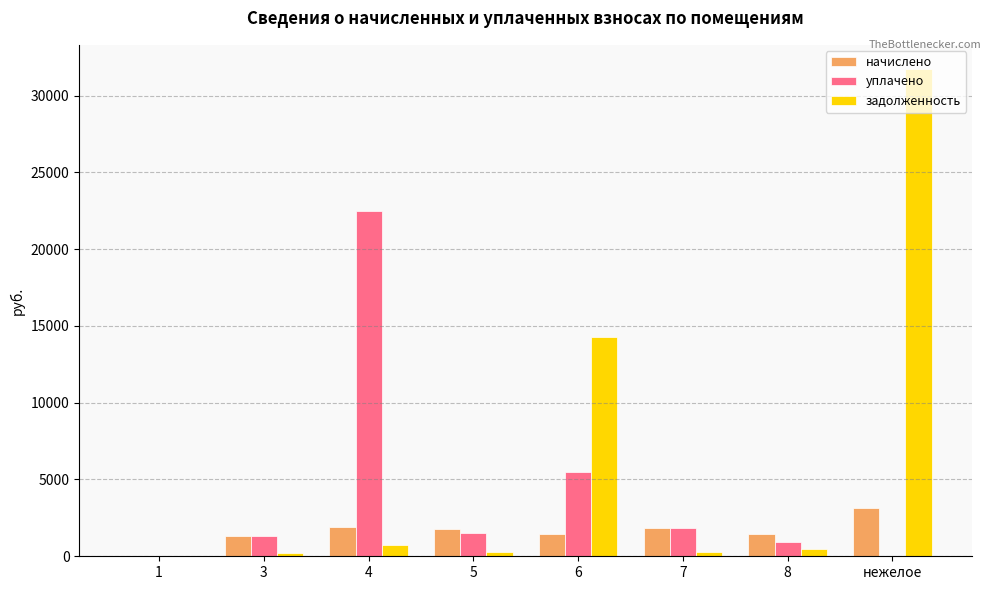

The value of задолженность at 6 is 5451.1. True or false?

False